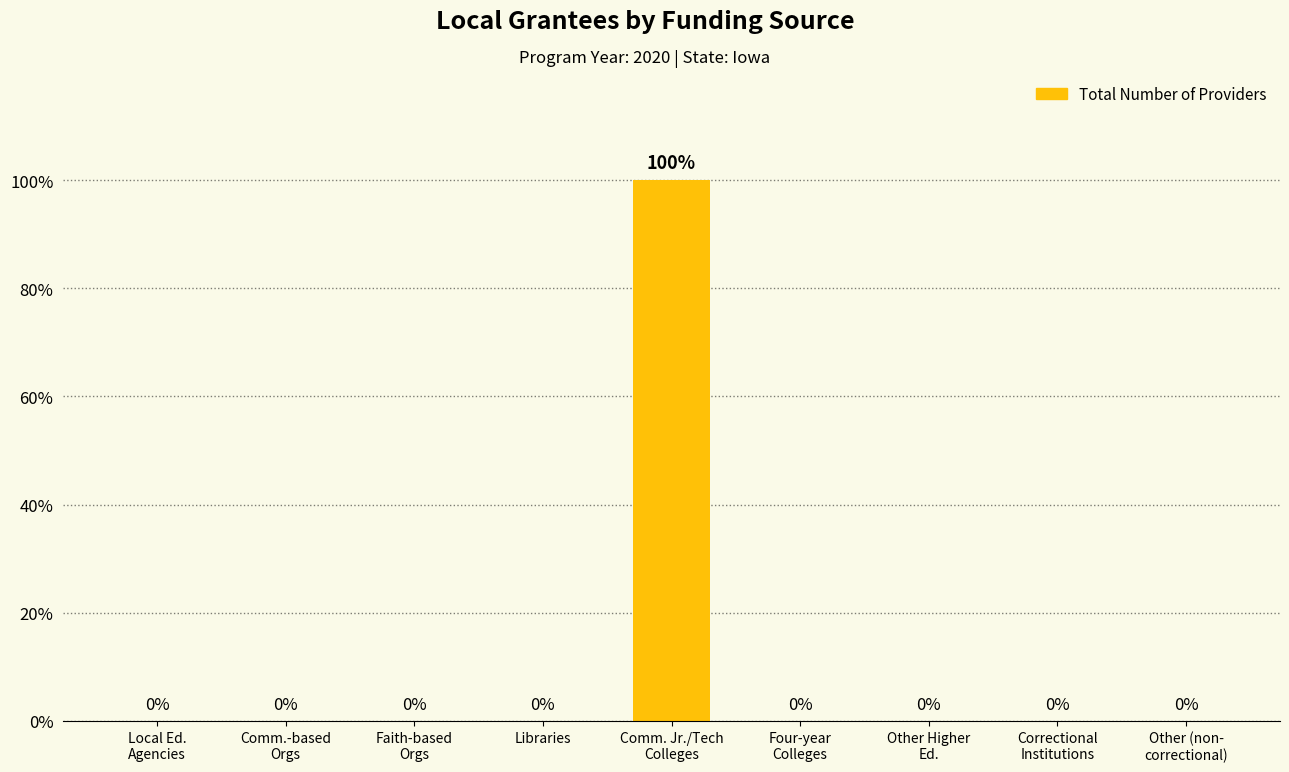

The value at Faith-based
Orgs is 65. True or false?

False